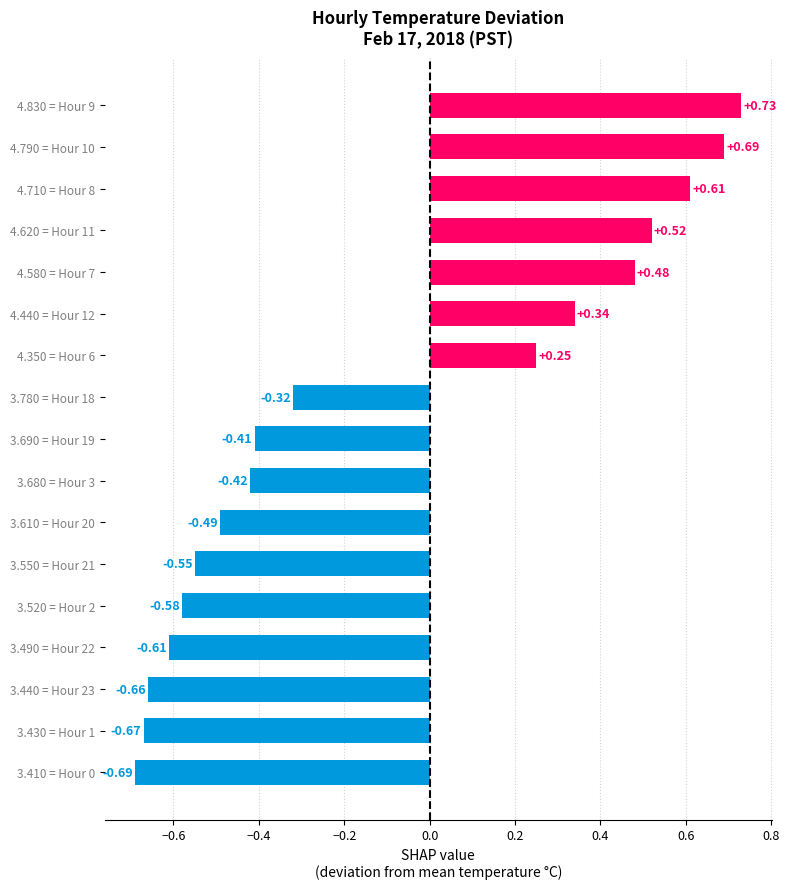

List the labels in order of value, smallest first.

3.410 = Hour 0, 3.430 = Hour 1, 3.440 = Hour 23, 3.490 = Hour 22, 3.520 = Hour 2, 3.550 = Hour 21, 3.610 = Hour 20, 3.680 = Hour 3, 3.690 = Hour 19, 3.780 = Hour 18, 4.350 = Hour 6, 4.440 = Hour 12, 4.580 = Hour 7, 4.620 = Hour 11, 4.710 = Hour 8, 4.790 = Hour 10, 4.830 = Hour 9